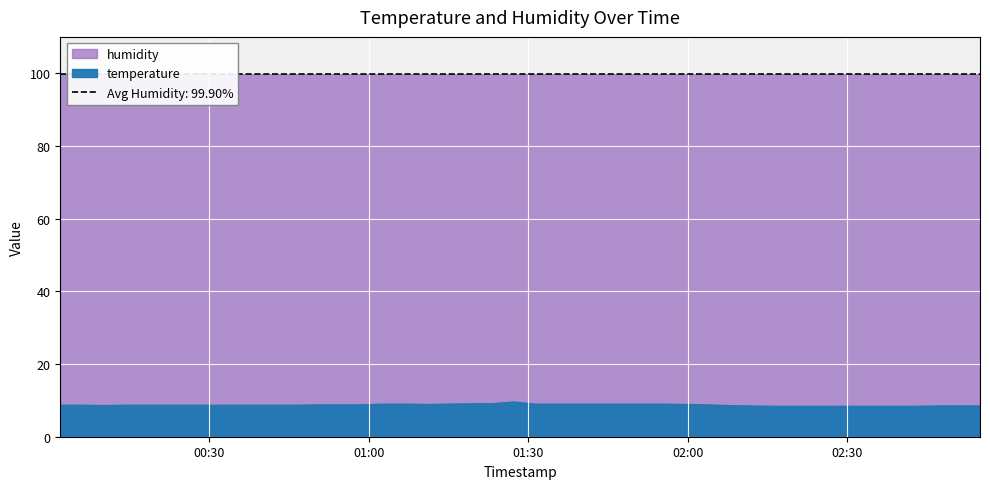

How many interior local valleys does the temperature series have?

2